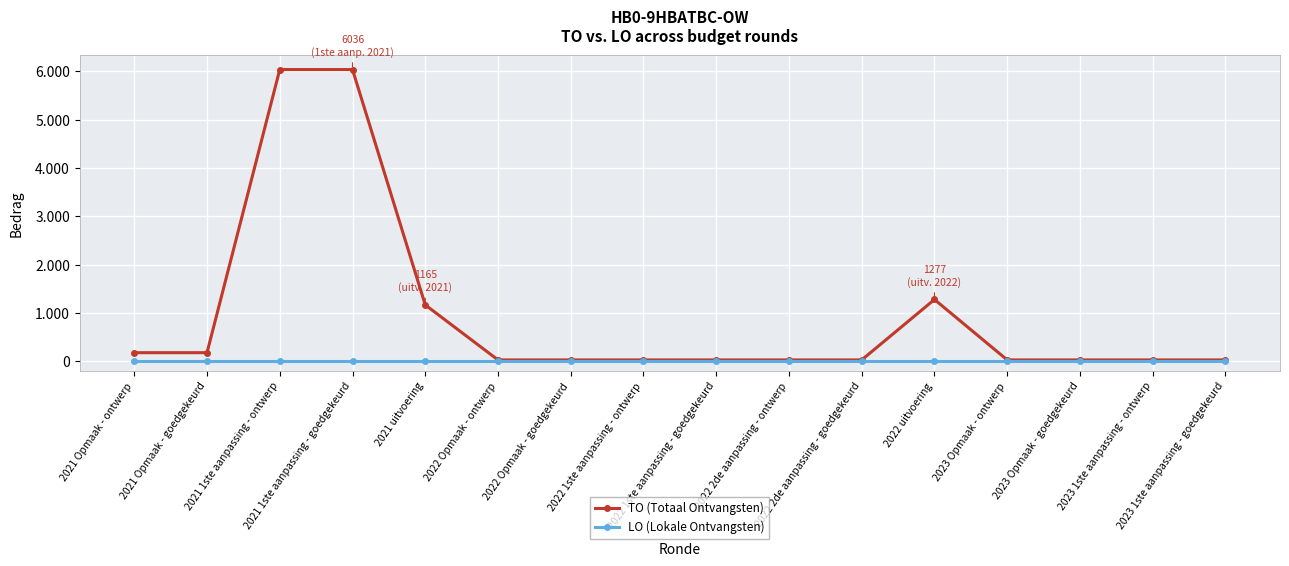

What are all the series names shown in the legend?

TO (Totaal Ontvangsten), LO (Lokale Ontvangsten)